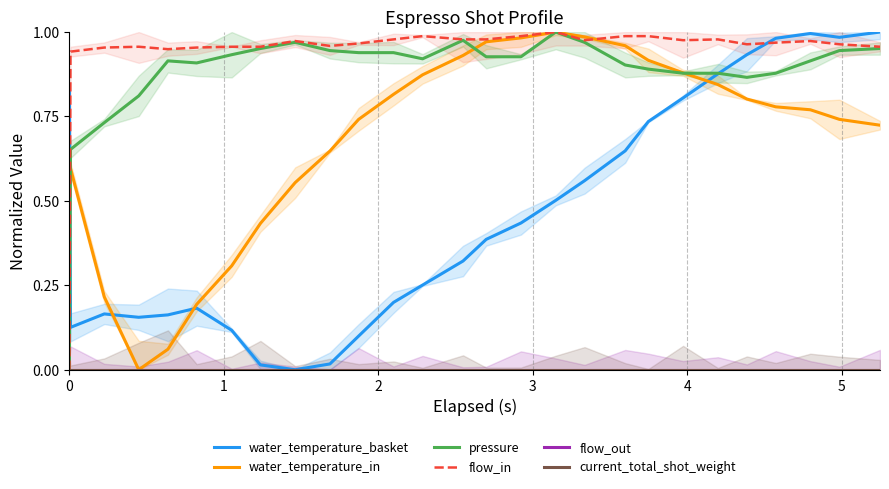

Count the number of data series in this chart.

6